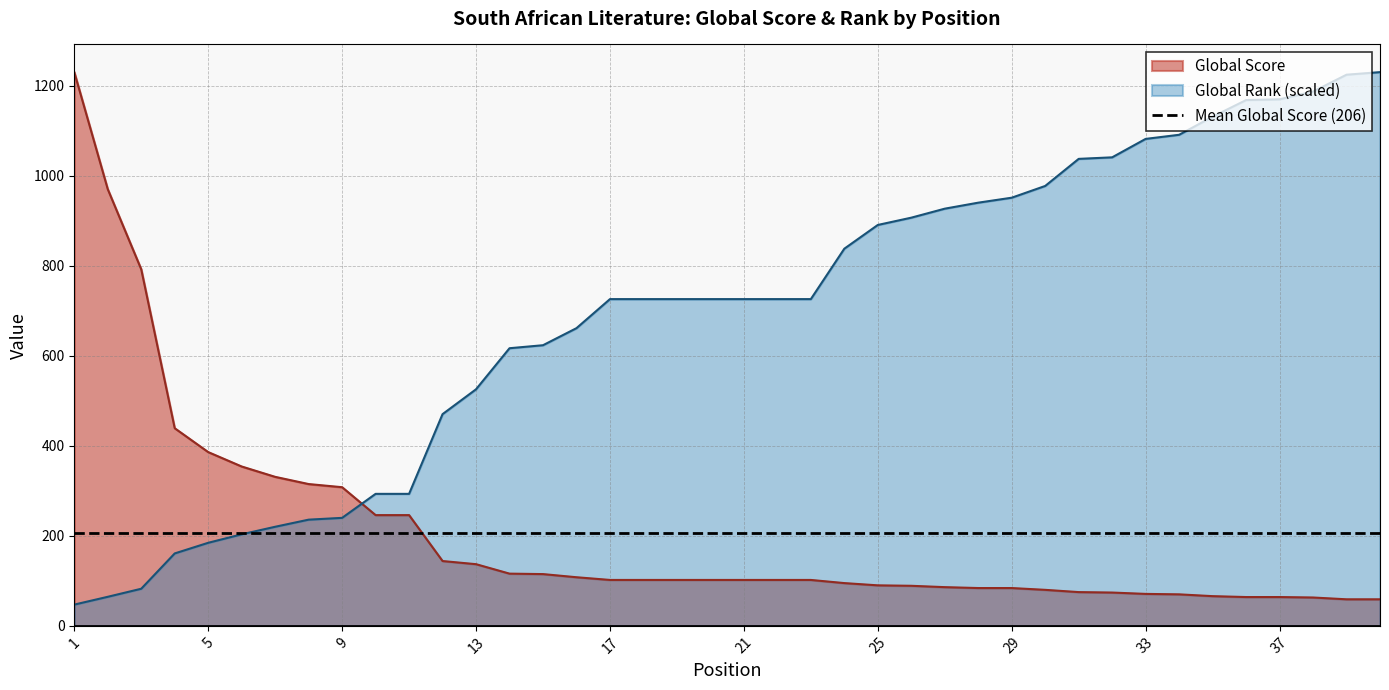

Reading left to right, transcribe all the data shown in this chart.

Global Score: 1=1230.0	2=970.0	3=792.0	4=439.0	5=386.0	6=354.0	7=331.0	8=315.0	9=308.0	10=246.0	11=246.0	12=144.0	13=137.0	14=116.0	15=115.0	16=108.0	17=102.0	18=102.0	19=102.0	20=102.0	21=102.0	22=102.0	23=102.0	24=95.0	25=90.0	26=89.0	27=86.0	28=84.0	29=84.0	30=80.0	31=75.0	32=74.0	33=71.0	34=70.0	35=66.0	36=64.0	37=64.0	38=63.0	39=59.0	40=59.0
Global Rank: 1=47.2	2=64.5	3=82.4	4=160.9	5=184.5	6=203.3	7=220.1	8=235.9	9=239.9	10=293.2	11=293.2	12=470.3	13=525.5	14=616.7	15=623.4	16=661.3	17=725.8	18=725.8	19=725.8	20=725.8	21=725.8	22=725.8	23=725.8	24=837.8	25=890.5	26=906.7	27=926.7	28=940.0	29=951.1	30=977.1	31=1037.3	32=1040.7	33=1081.7	34=1090.8	35=1131.0	36=1167.9	37=1169.6	38=1186.8	39=1224.3	40=1230.0